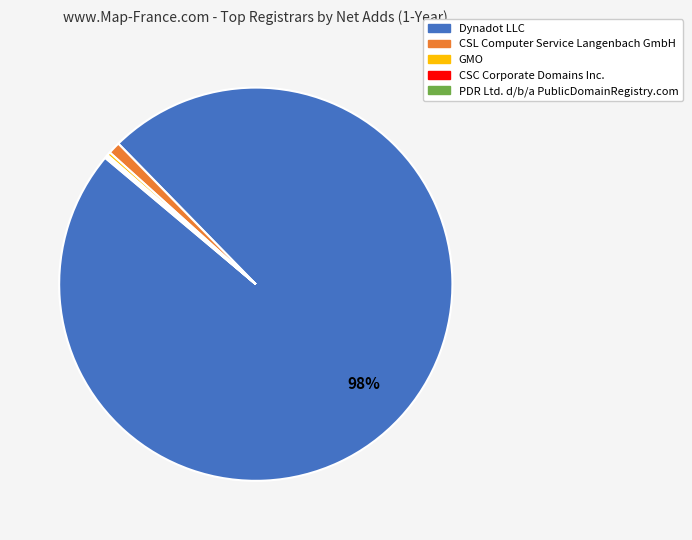

To the nearest percent, what is the average slice percentage?

20%